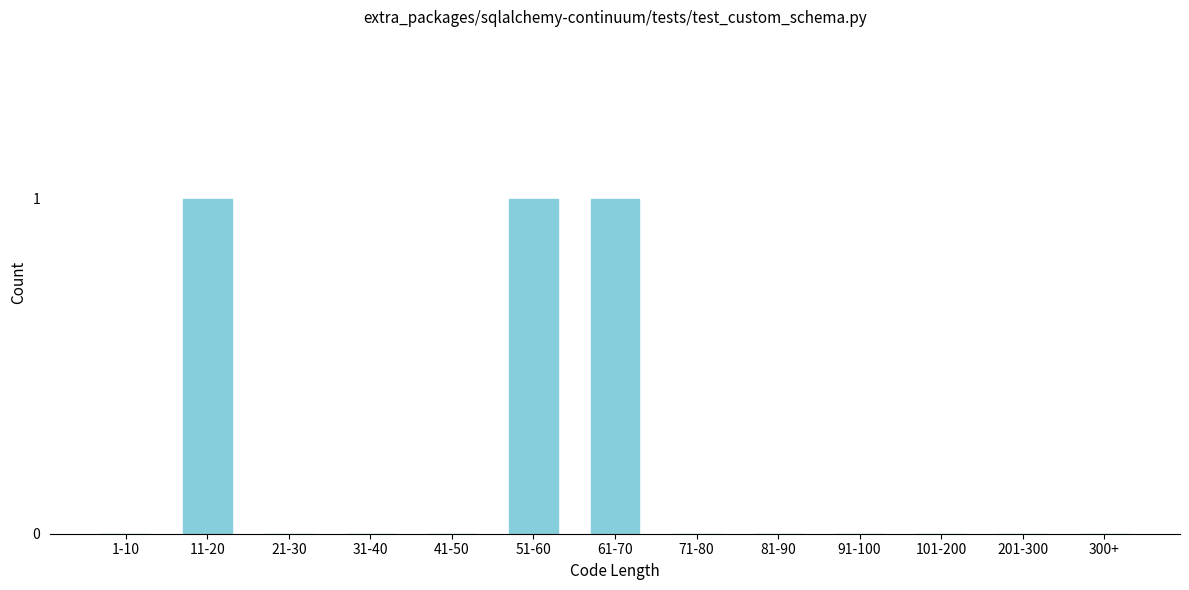

Reading left to right, list all the values displayed in this chart.

1-10=0	11-20=1	21-30=0	31-40=0	41-50=0	51-60=1	61-70=1	71-80=0	81-90=0	91-100=0	101-200=0	201-300=0	300+=0